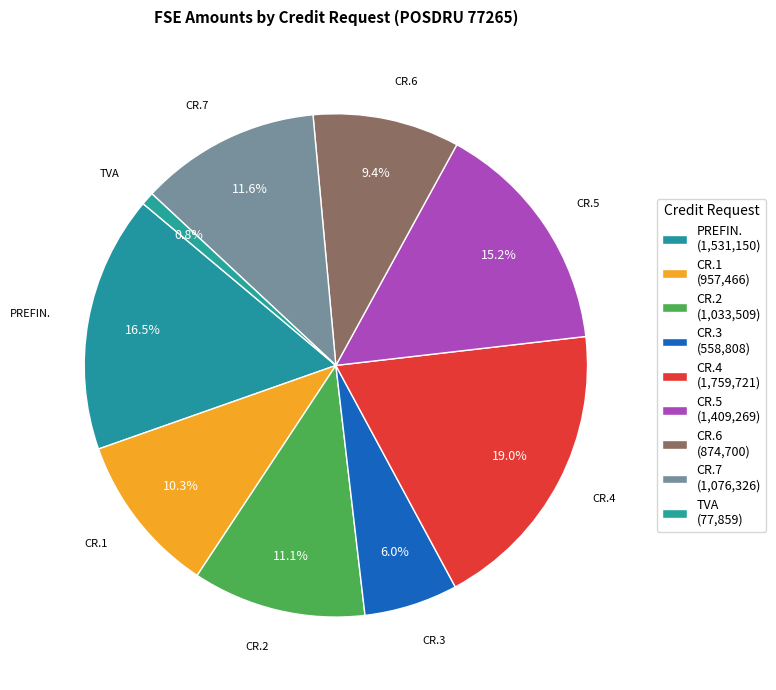

To the nearest percent, what portion does PREFIN. represent?

17%